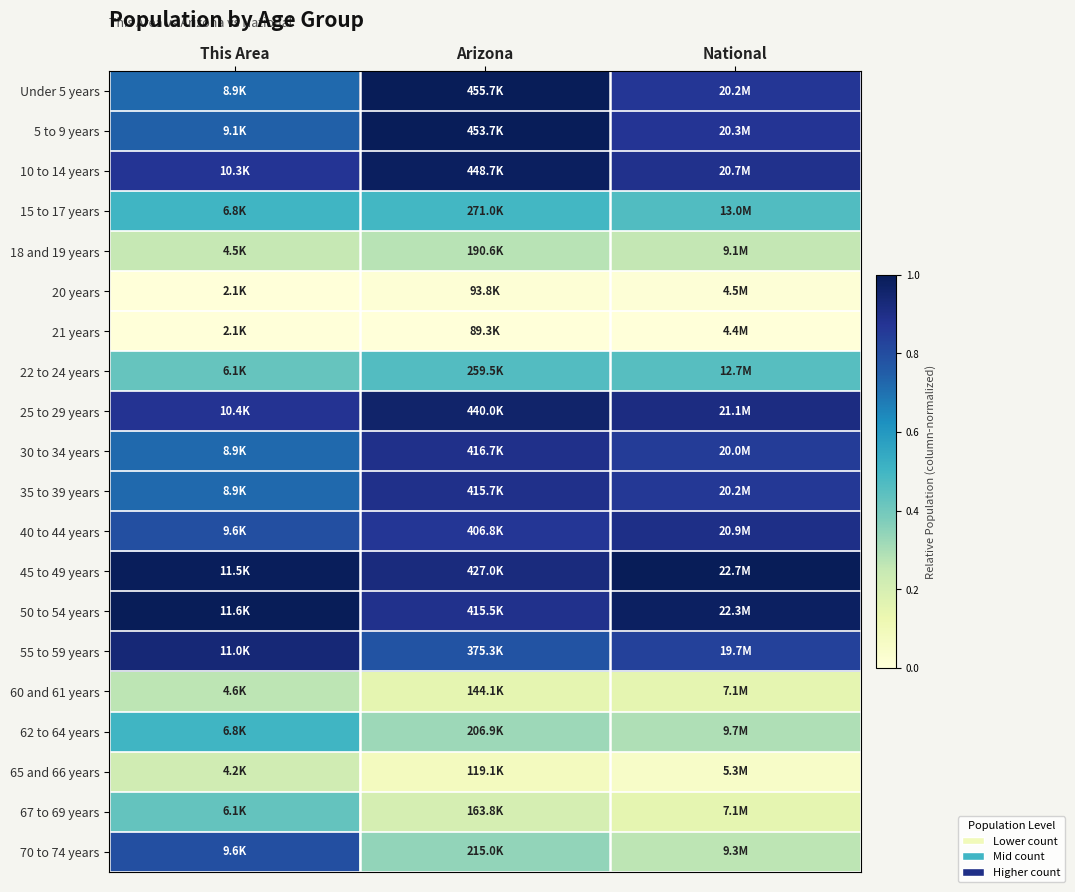

Reading left to right, list all the values displayed in this chart.

Under 5 years: This Area=0.7	Arizona=1.0	National=0.9
5 to 9 years: This Area=0.7	Arizona=1.0	National=0.9
10 to 14 years: This Area=0.9	Arizona=1.0	National=0.9
15 to 17 years: This Area=0.5	Arizona=0.5	National=0.5
18 and 19 years: This Area=0.3	Arizona=0.3	National=0.3
20 years: This Area=0.0	Arizona=0.0	National=0.0
21 years: This Area=0.0	Arizona=0.0	National=0.0
22 to 24 years: This Area=0.4	Arizona=0.5	National=0.5
25 to 29 years: This Area=0.9	Arizona=1.0	National=0.9
30 to 34 years: This Area=0.7	Arizona=0.9	National=0.9
35 to 39 years: This Area=0.7	Arizona=0.9	National=0.9
40 to 44 years: This Area=0.8	Arizona=0.9	National=0.9
45 to 49 years: This Area=1.0	Arizona=0.9	National=1.0
50 to 54 years: This Area=1.0	Arizona=0.9	National=1.0
55 to 59 years: This Area=0.9	Arizona=0.8	National=0.8
60 and 61 years: This Area=0.3	Arizona=0.1	National=0.2
62 to 64 years: This Area=0.5	Arizona=0.3	National=0.3
65 and 66 years: This Area=0.2	Arizona=0.1	National=0.1
67 to 69 years: This Area=0.4	Arizona=0.2	National=0.2
70 to 74 years: This Area=0.8	Arizona=0.3	National=0.3